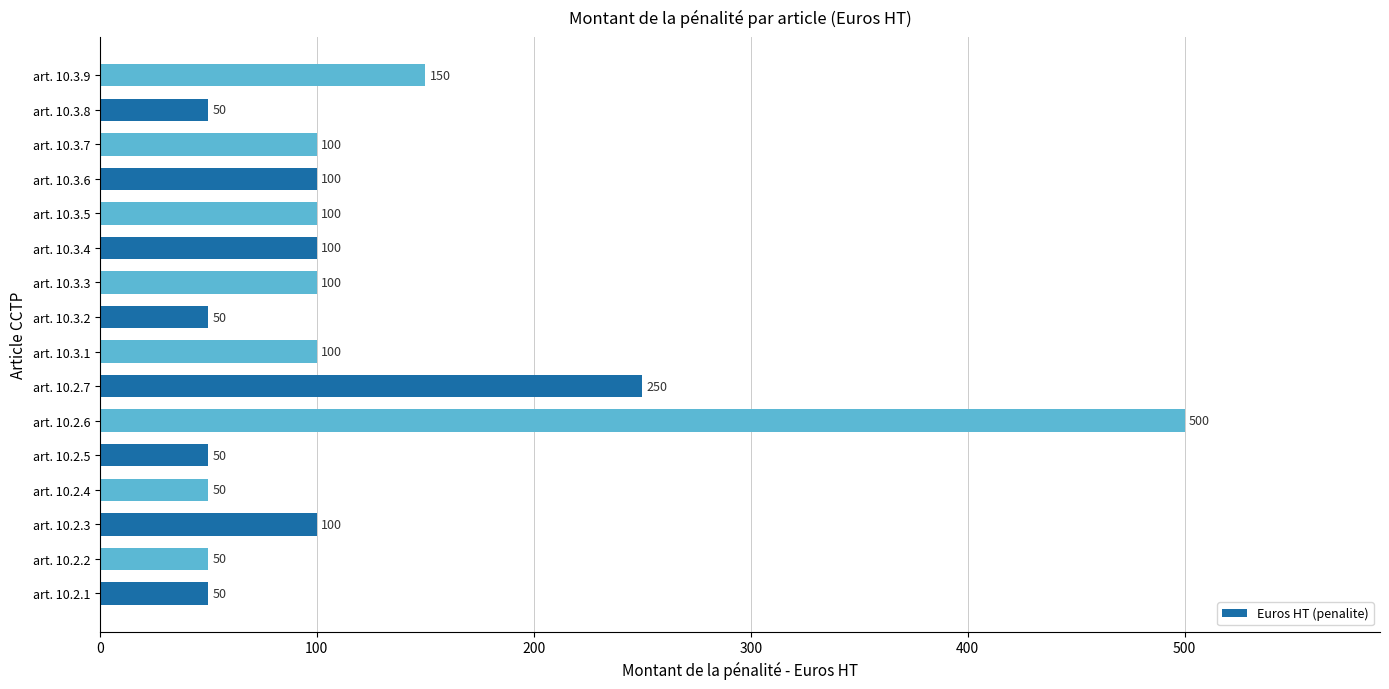

What is the greatest value displayed?

500